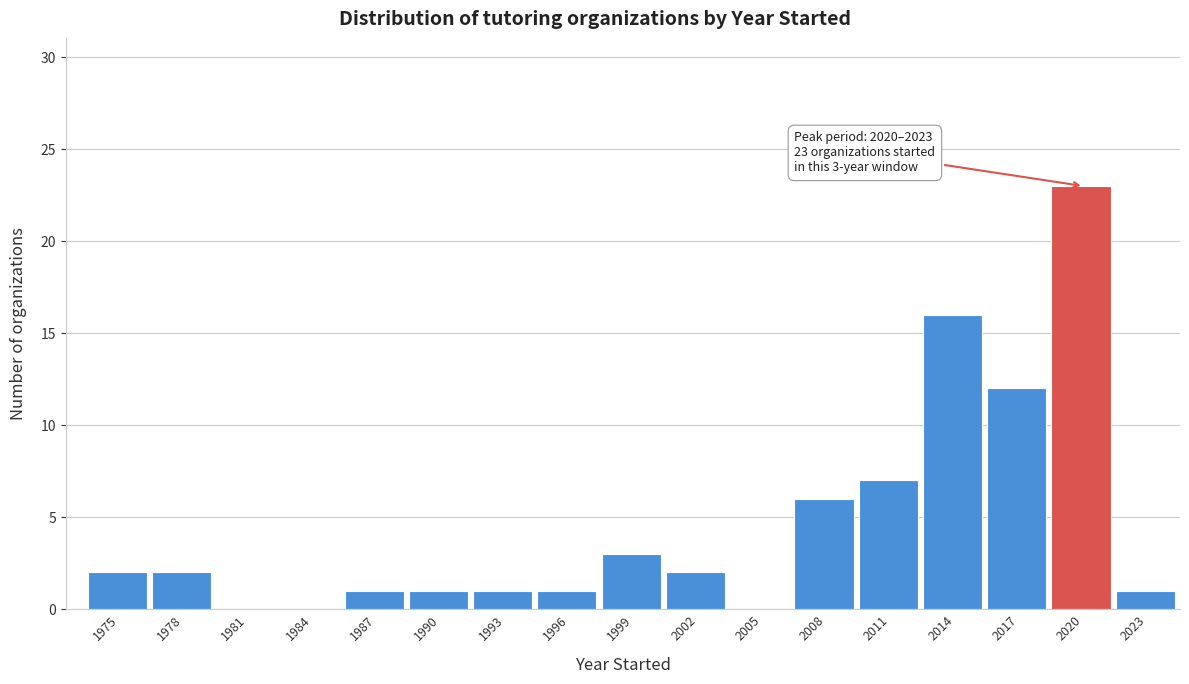

Reading left to right, what are all the values shown in this chart?

1975=2	1978=2	1981=0	1984=0	1987=1	1990=1	1993=1	1996=1	1999=3	2002=2	2005=0	2008=6	2011=7	2014=16	2017=12	2020=23	2023=1